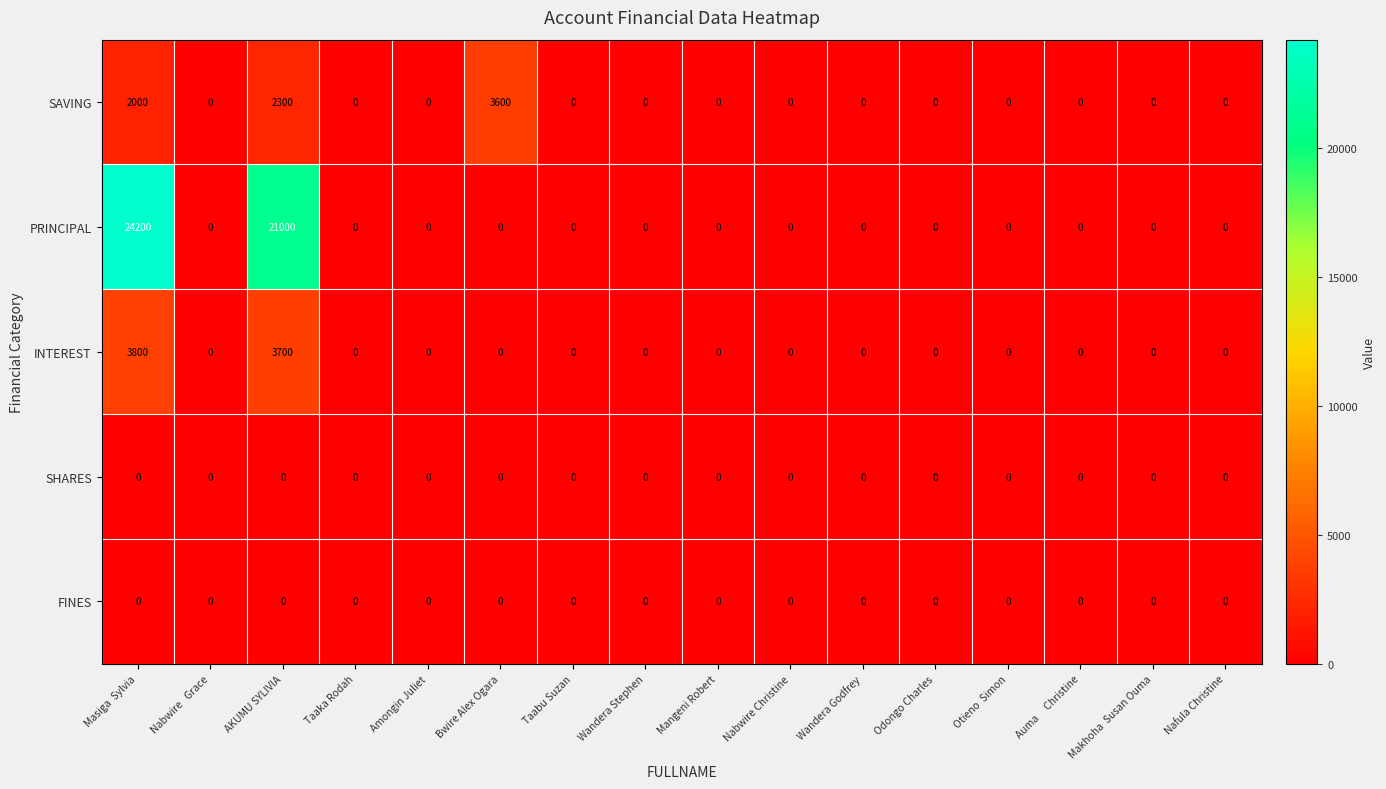

What is the difference between the PRINCIPAL values at AKUMU SYLIVIA and Otieno  Simon?

21000